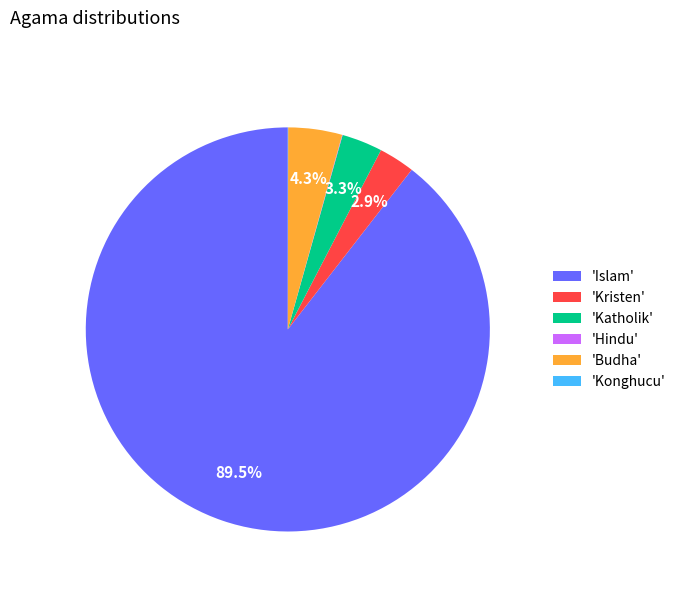

Between 'Katholik' and 'Islam', which is larger?

'Islam'